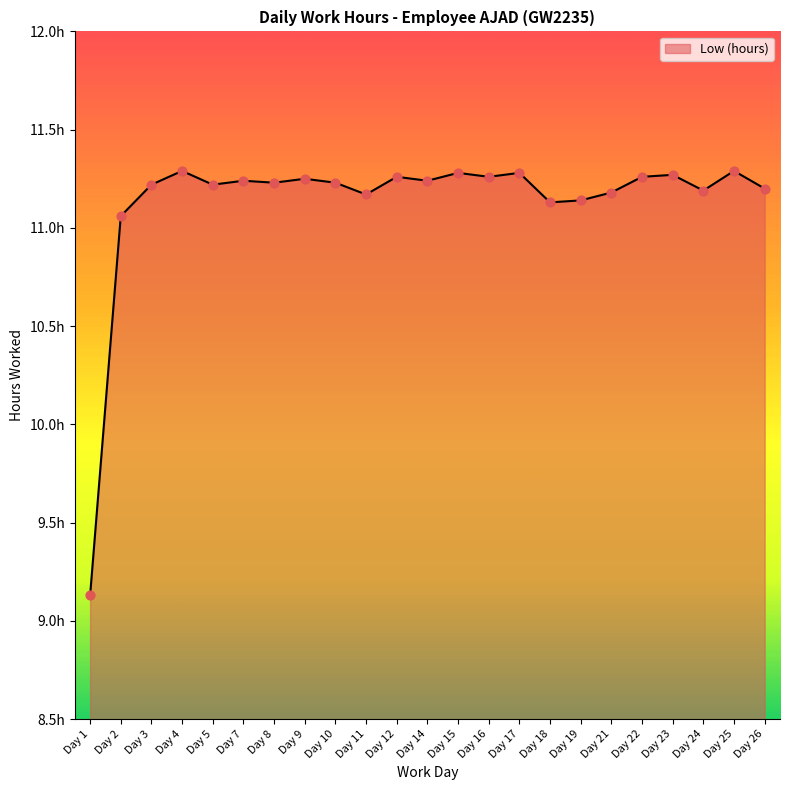

Between Day 23 and Day 4, which is larger?

Day 4